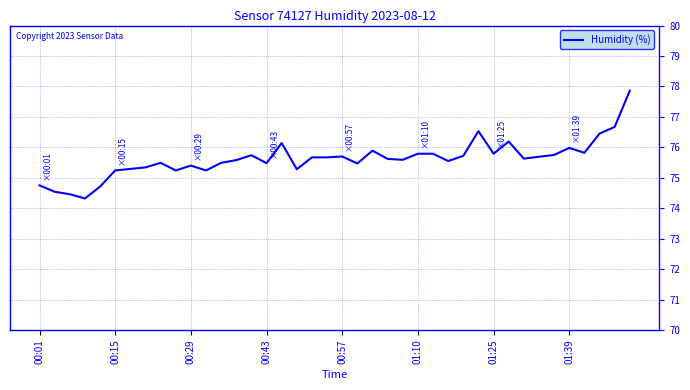

What is the minimum value shown in the chart?

74.3